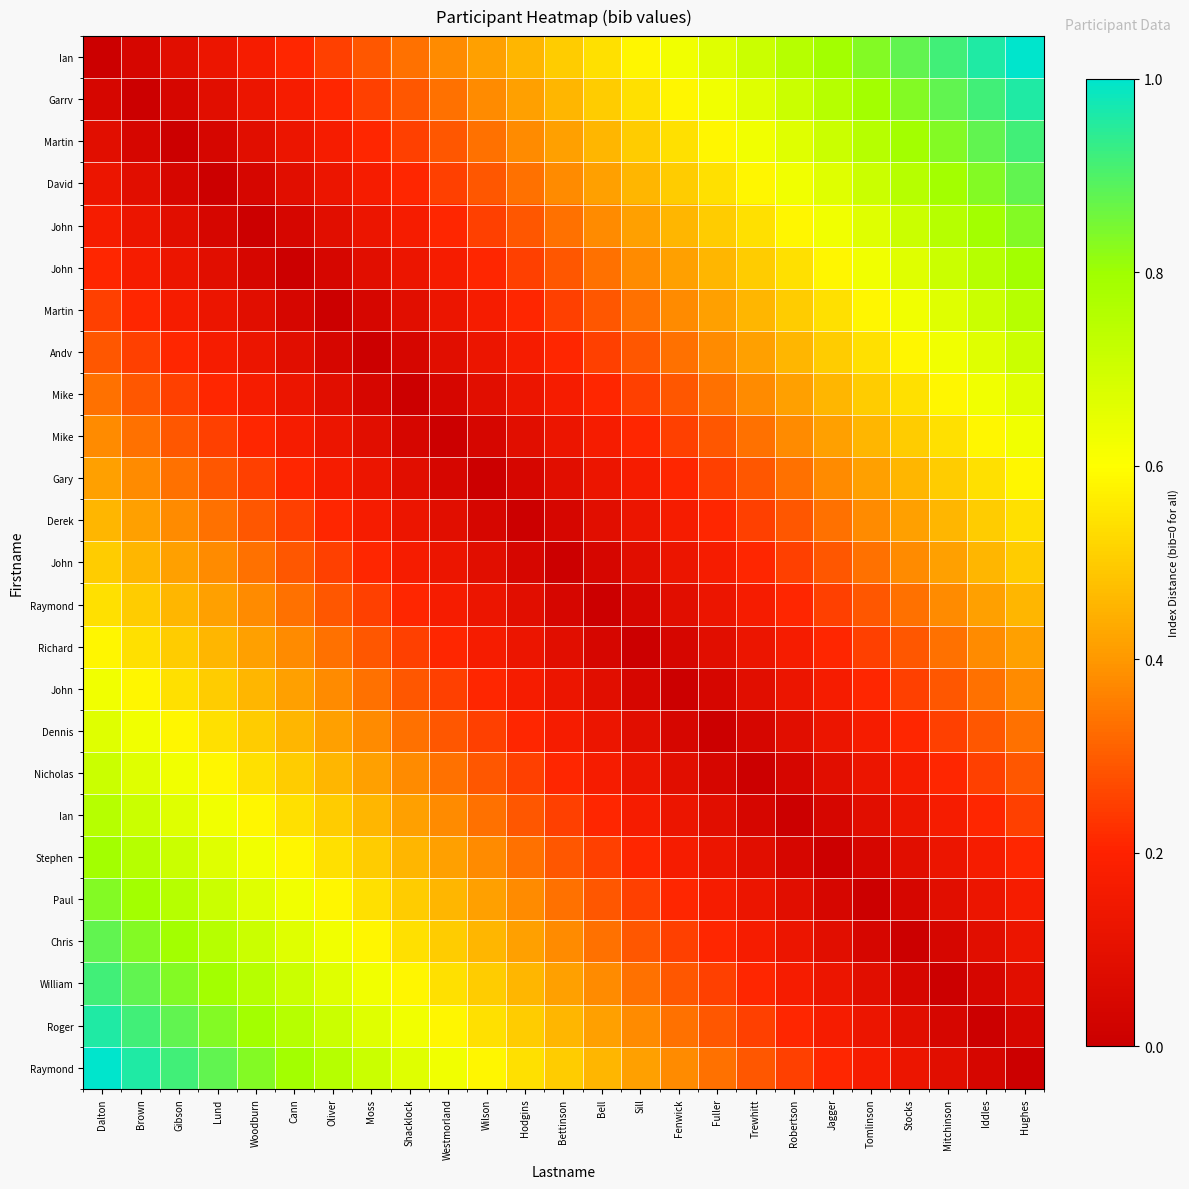

At how many categories does at least one series exceed 0?

25